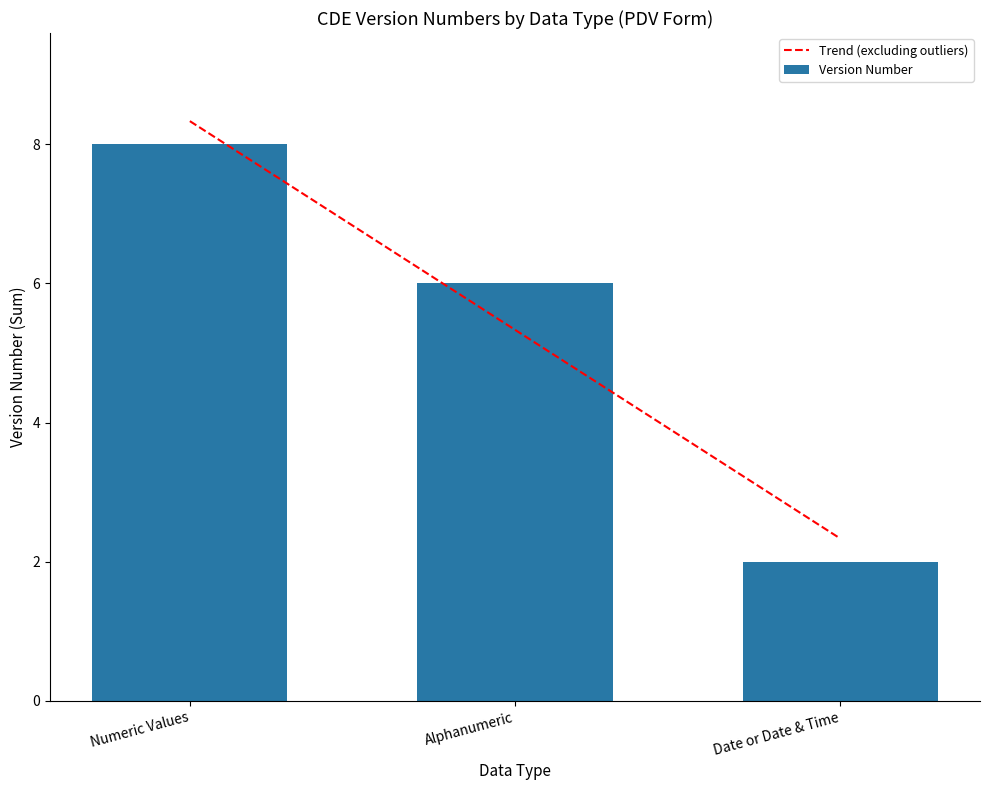

What is the value of the Trend (excluding outliers) bar at the 1st from the left?

8.3